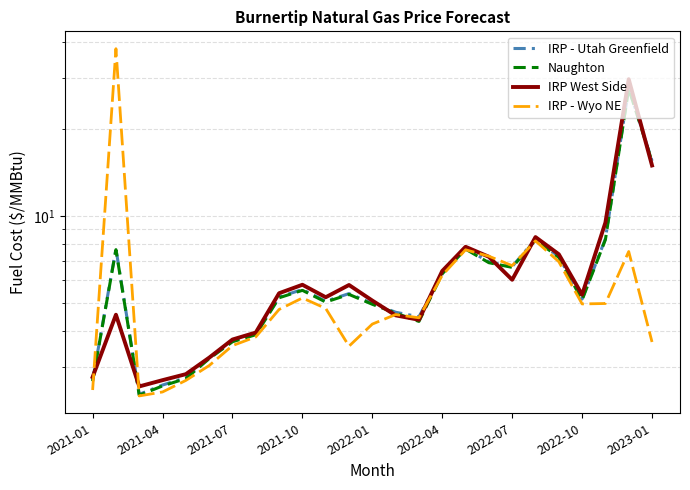

What value does the IRP - Wyo NE series have at 2021-10?

5.2